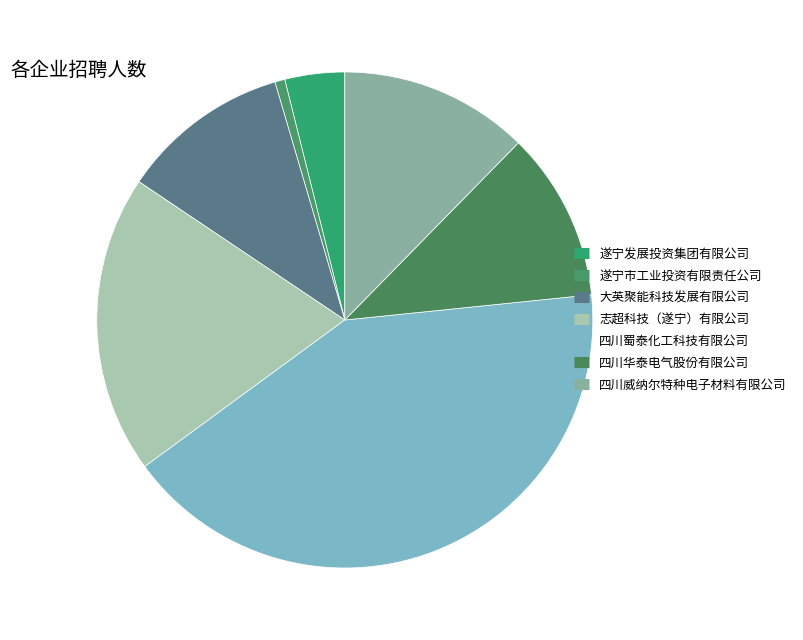

How many segments does this pie chart have?

7